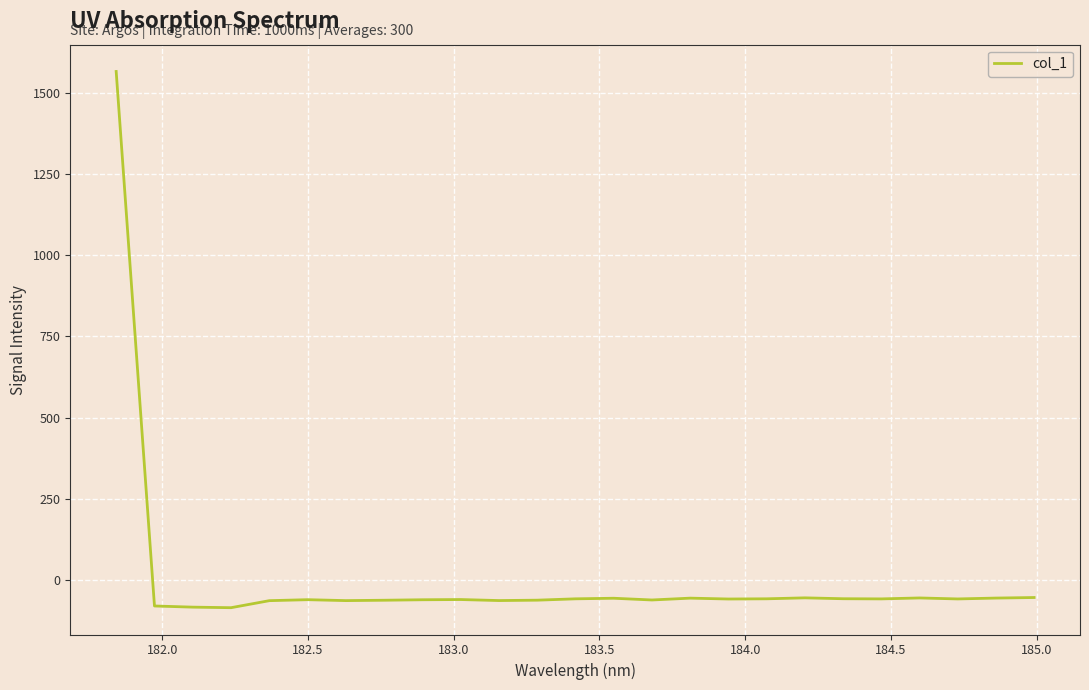

What is the minimum value shown in the chart?

-85.1